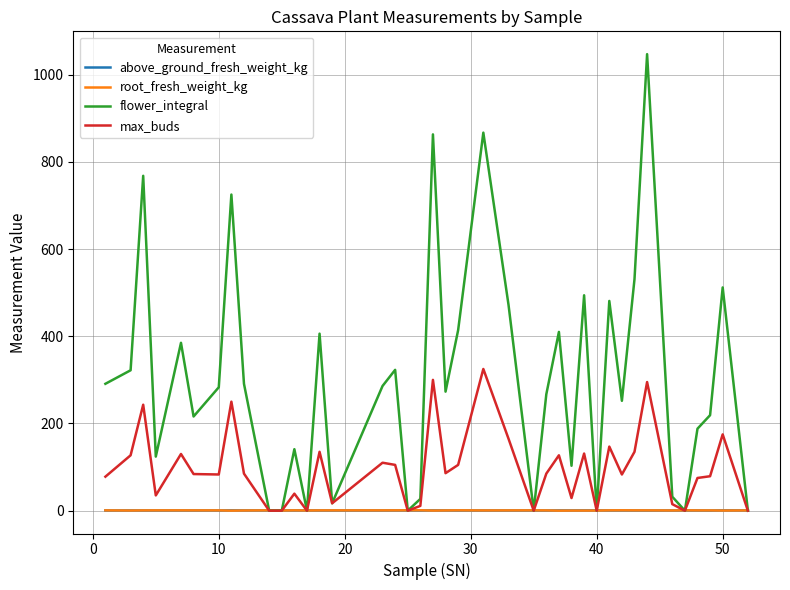

Which series has the largest range (max minus min)?

flower_integral